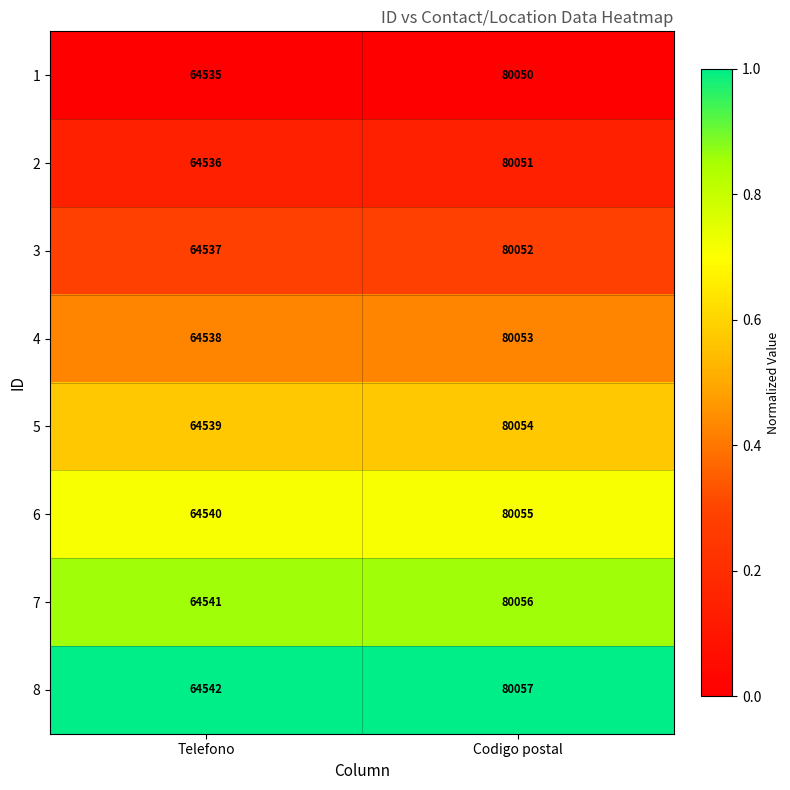

List the series in order of their peak value, lowest first.

1, 2, 3, 4, 5, 6, 7, 8